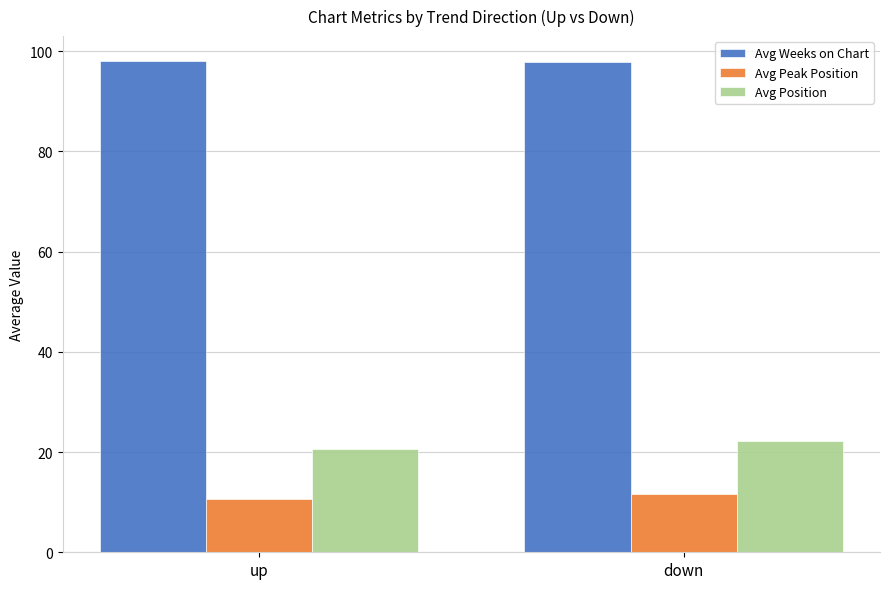

Is the value of Avg Position at down greater than the value of Avg Weeks on Chart at up?

No